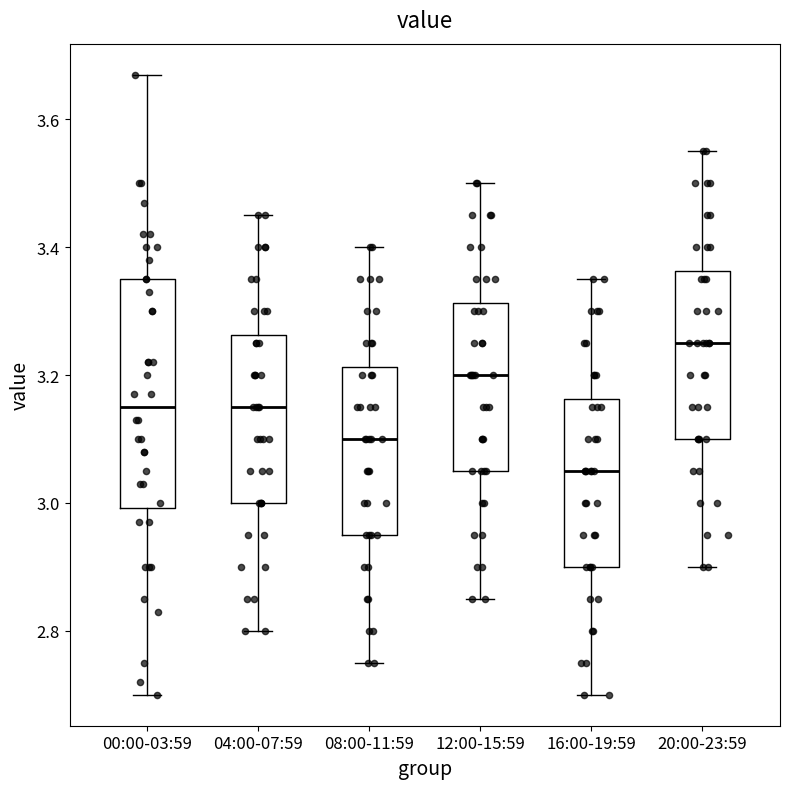

Where does the lower whisker of the box for 12:00-15:59 end on the y-axis? The values are not printed on the chart, so give them approximately, as read against the axis.

2.86